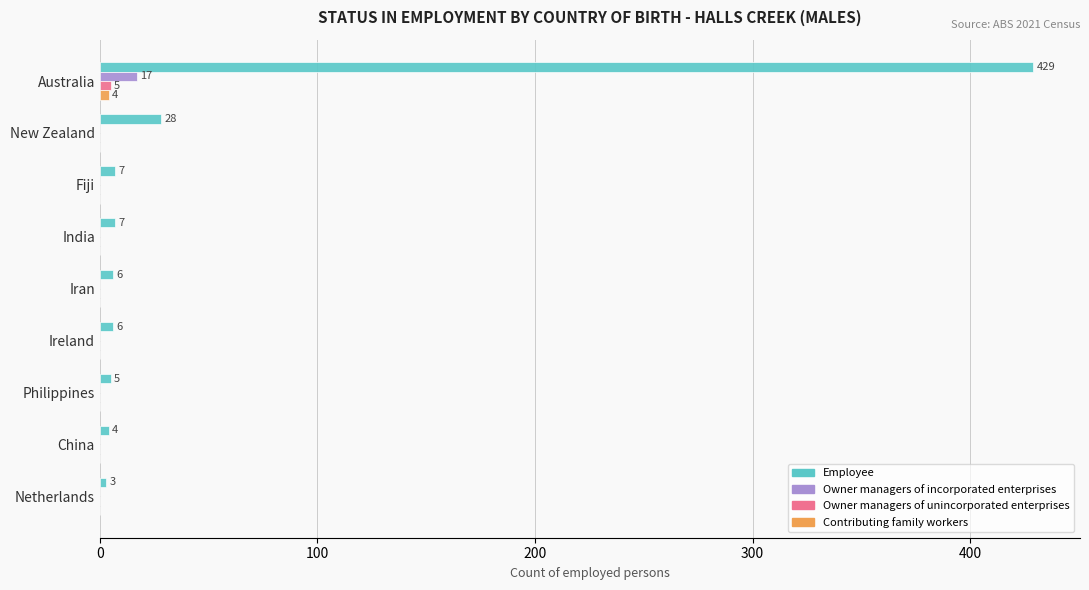

What is the sum of all Owner managers of incorporated enterprises values?

17